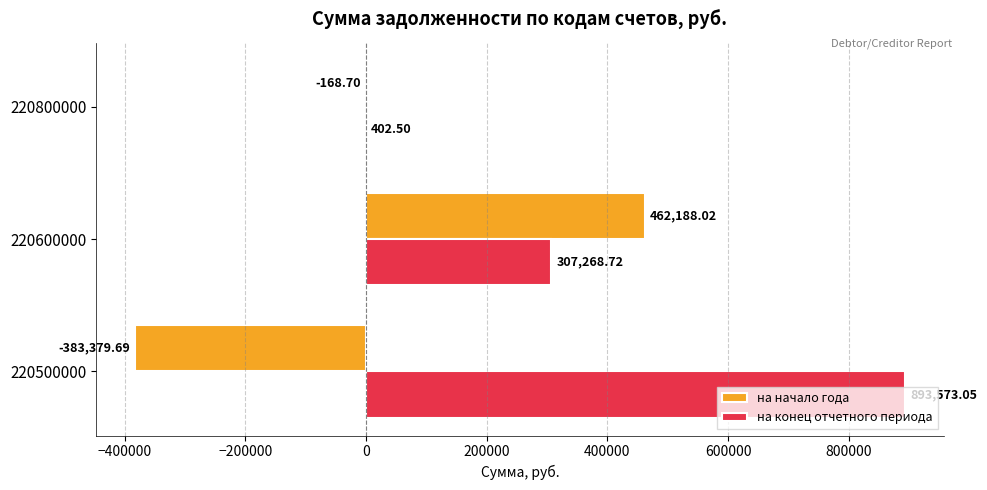

What is the sum of the на конец отчетного периода values at 220500000 and 220800000?

893975.6